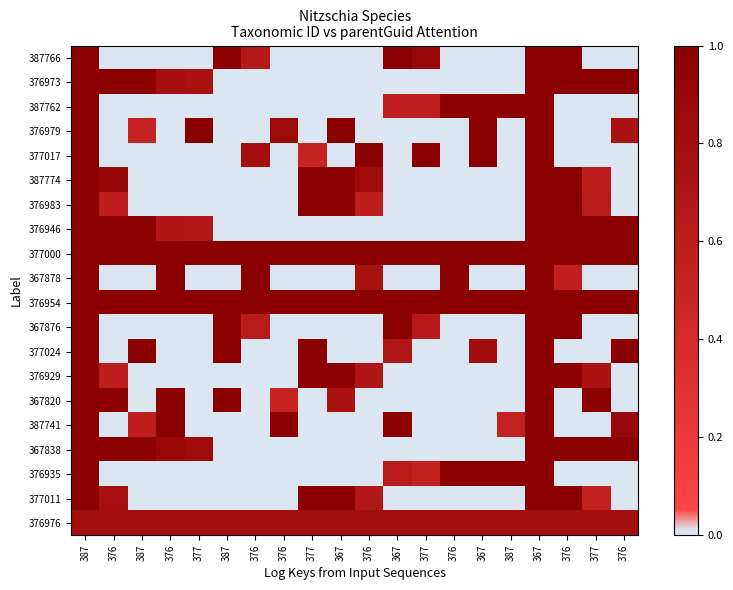

At how many categories does at least one series exceed 0?

20